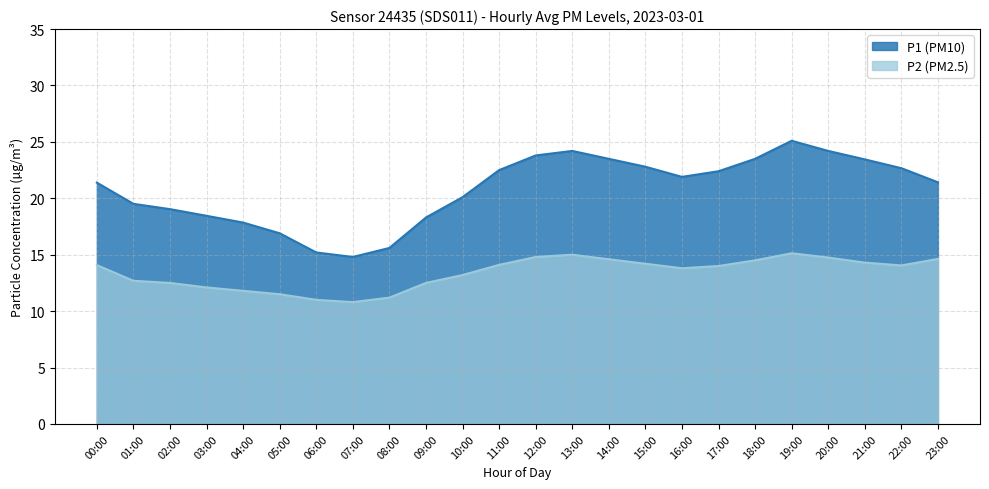

What is the value of the P2 (PM2.5) point at the 15th from the left?

14.6